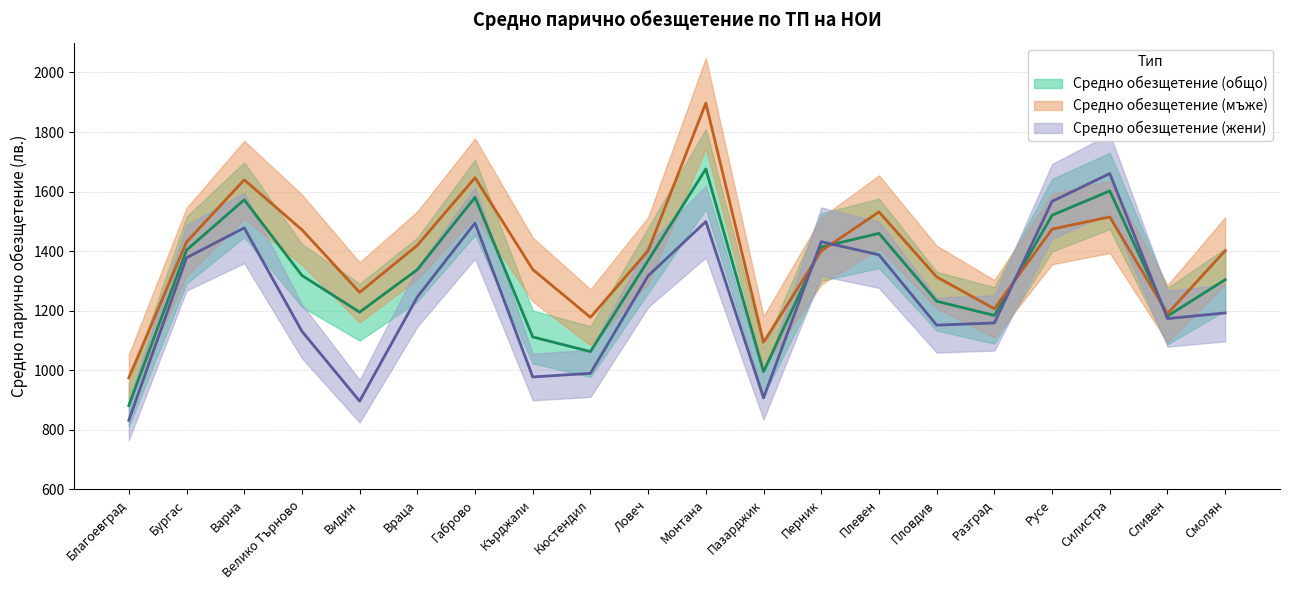

Between which two adjacent categories do Средно обезщетение (жени) and Средно обезщетение (мъже) first intersect?

Пазарджик and Перник